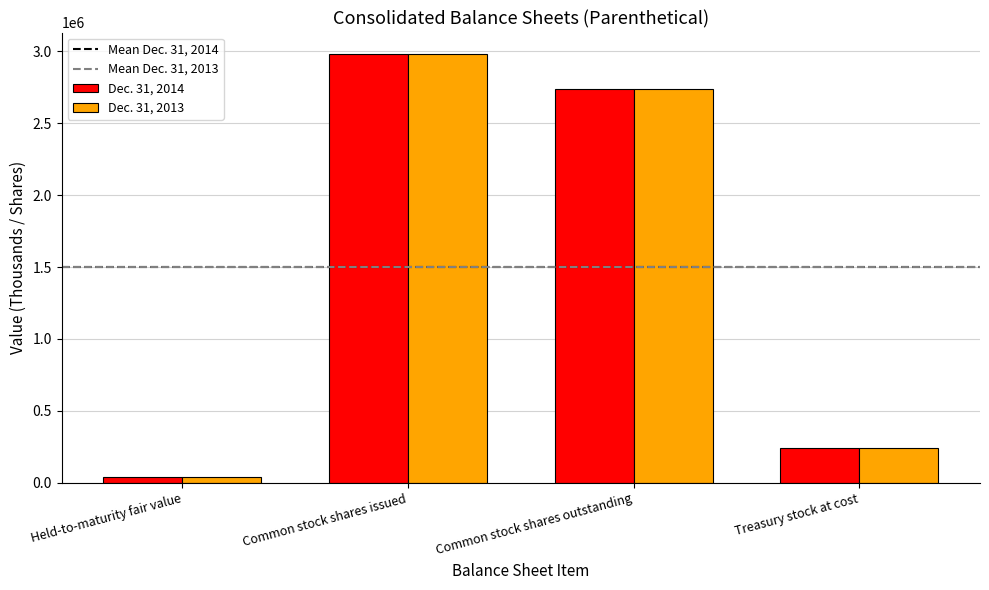

What is the sum of all Dec. 31, 2014 values?

6000154